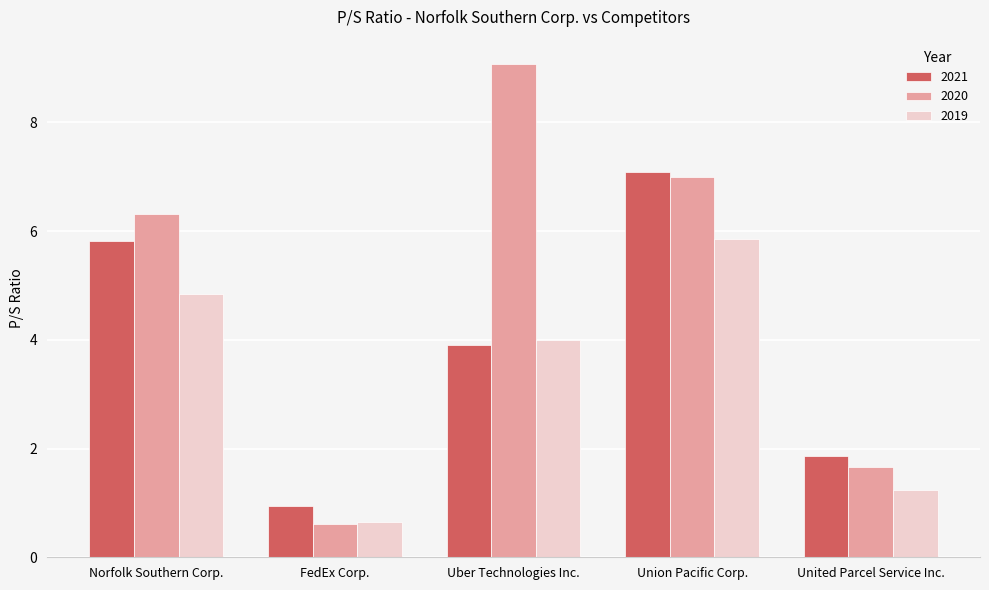

Which category has the highest value in the 2019 series?

Union Pacific Corp.